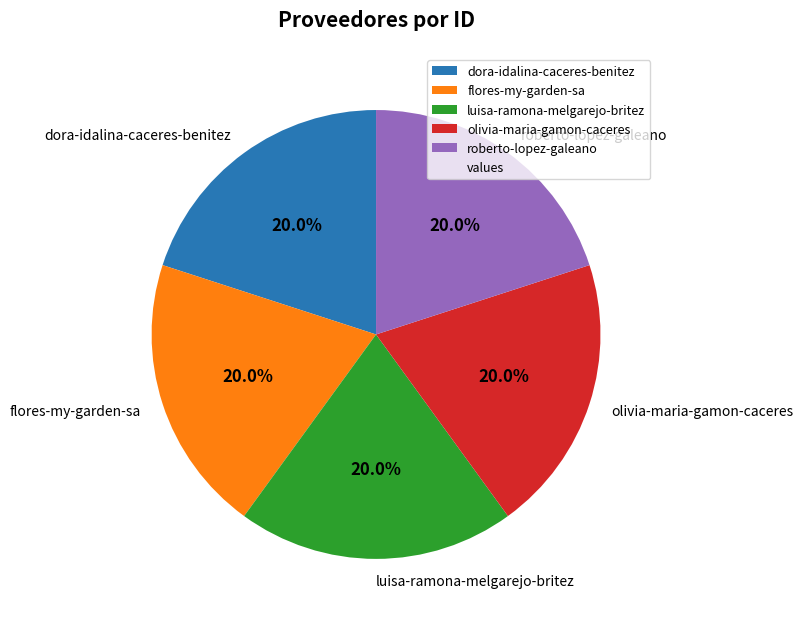

How many slices are in this pie chart?

5